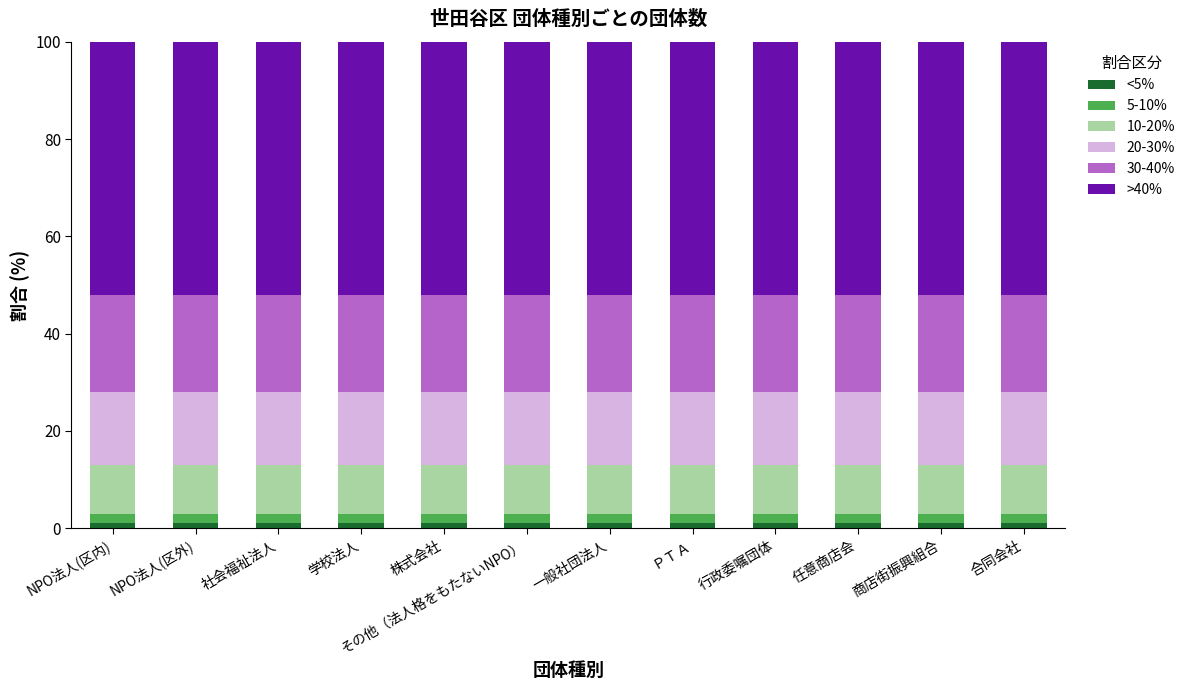

What are all the series names shown in the legend?

<5%, 5-10%, 10-20%, 20-30%, 30-40%, >40%